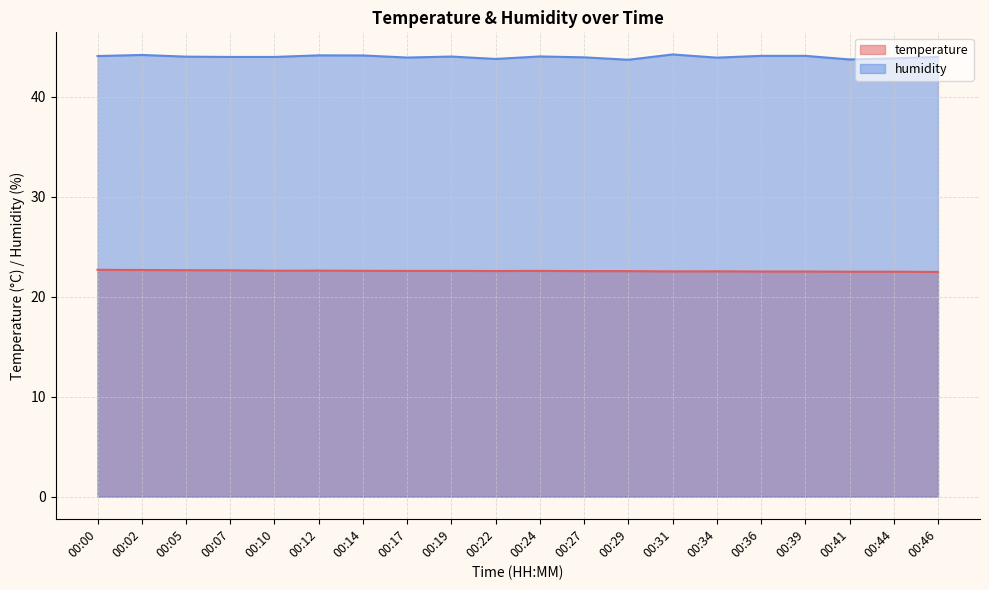

What is the value of the humidity point at the 18th from the left?

43.8